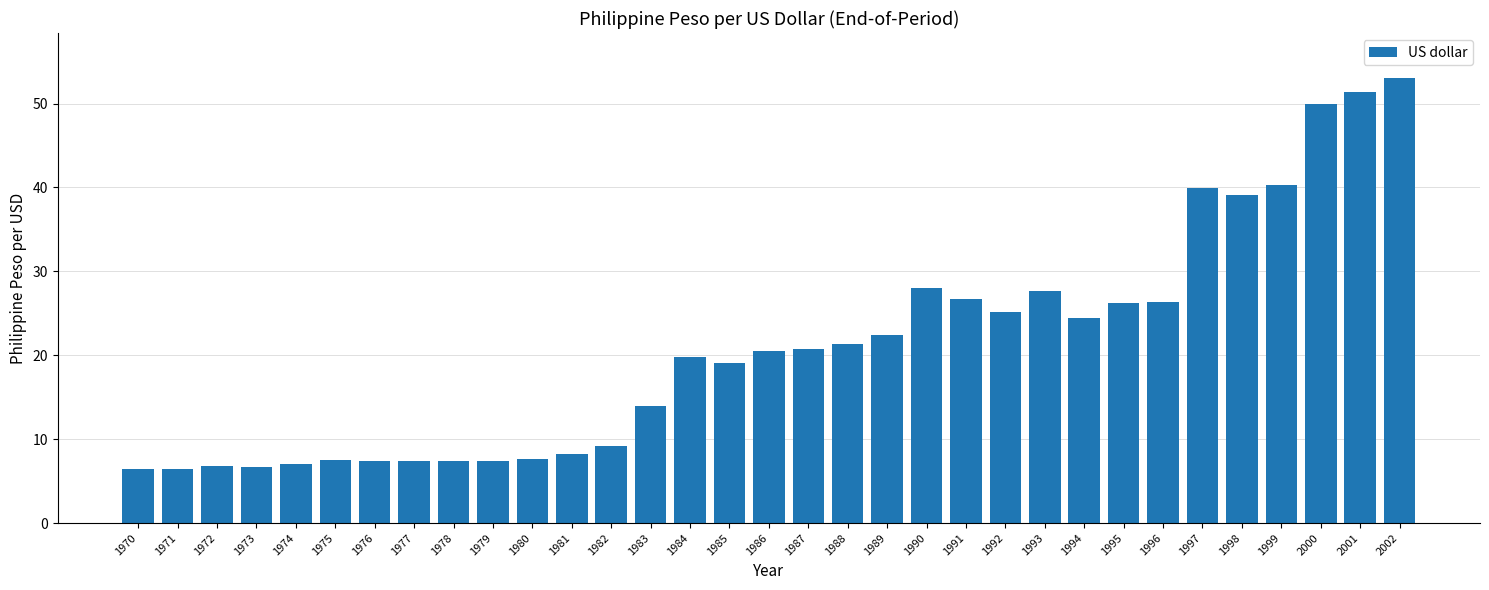

Between 1977 and 2001, which is larger?

2001